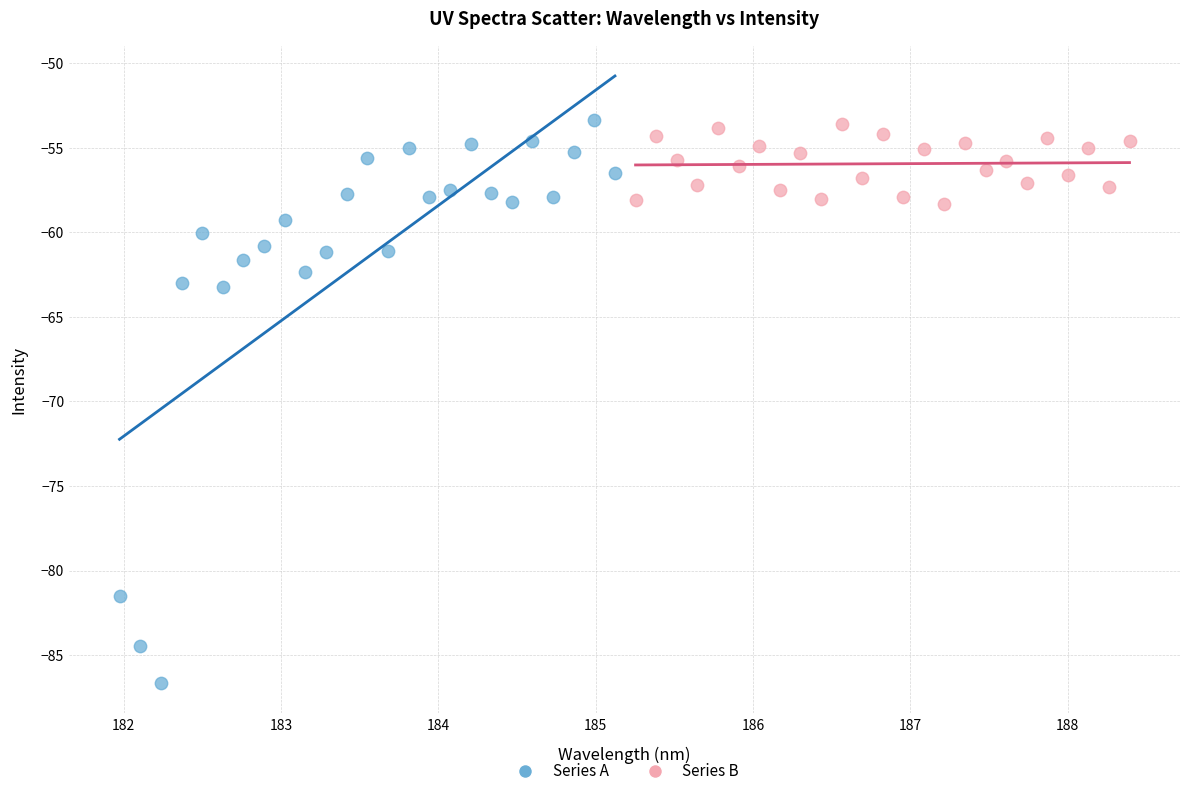

What are all the series names shown in the legend?

Series A, Series B